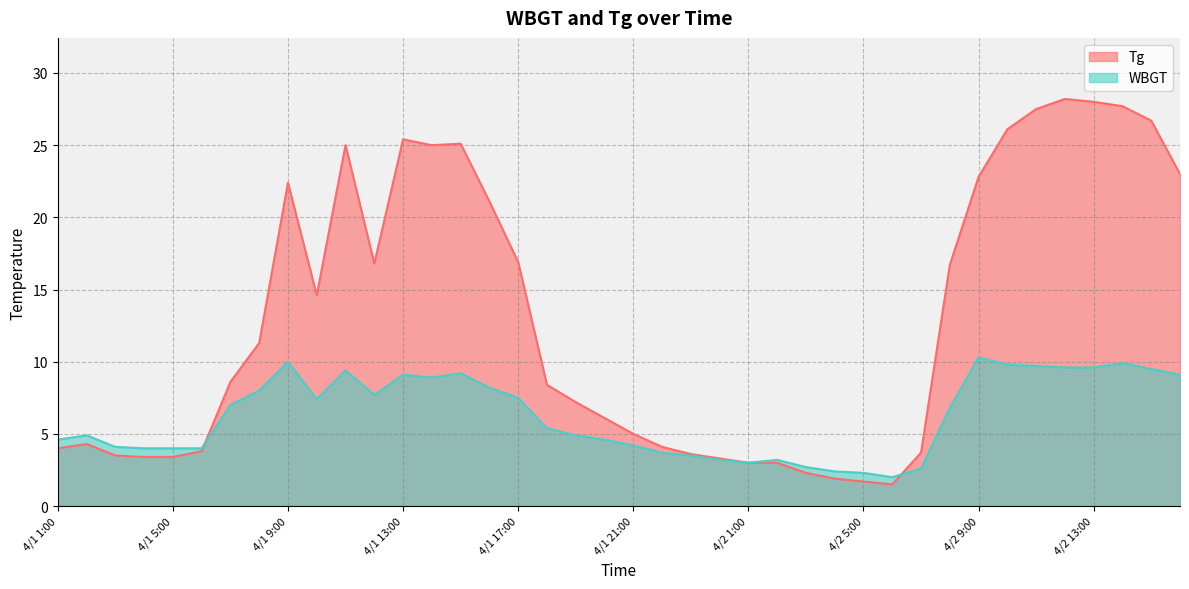

Between which two adjacent categories do Tg and WBGT first intersect?

4/1 6:00 and 4/1 7:00